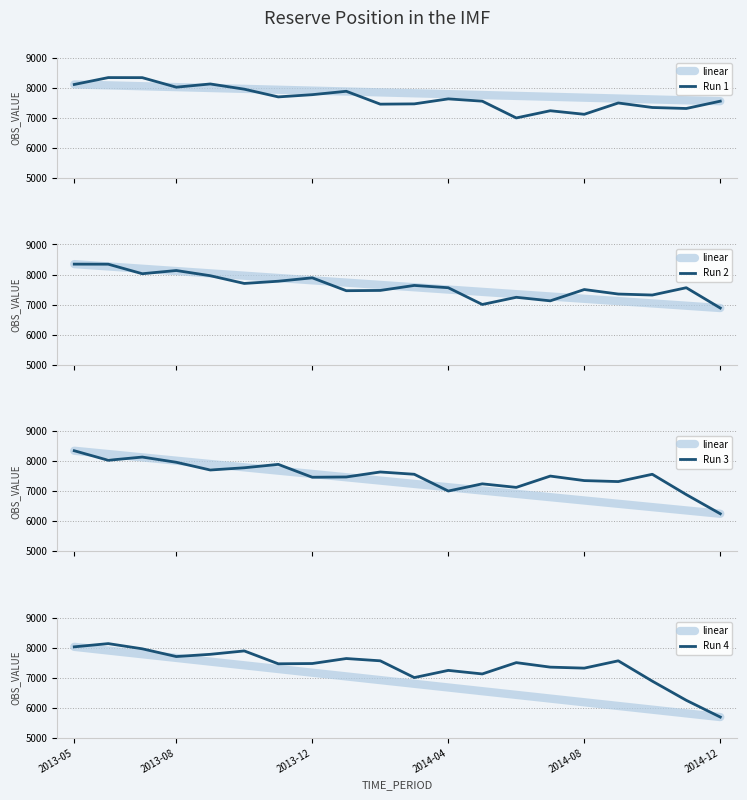

At 12, list the series in order from largest to smallest.

Run 1, Run 3, Run 4, Run 2, linear